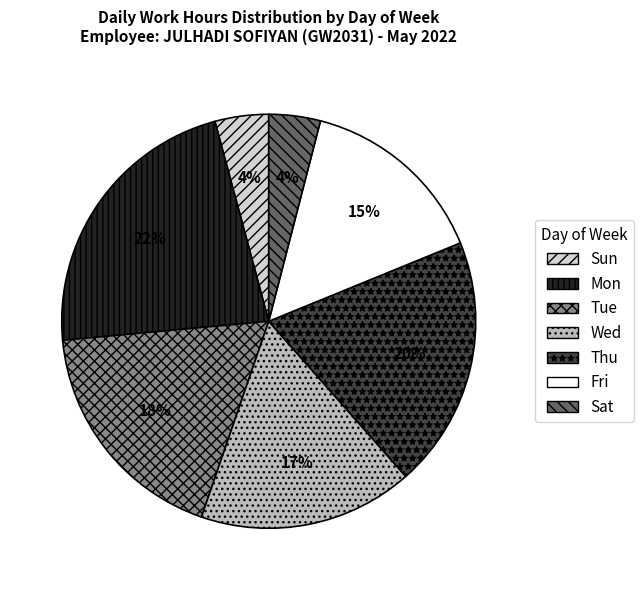

Is the sum of Fri and Tue greater than half?

No